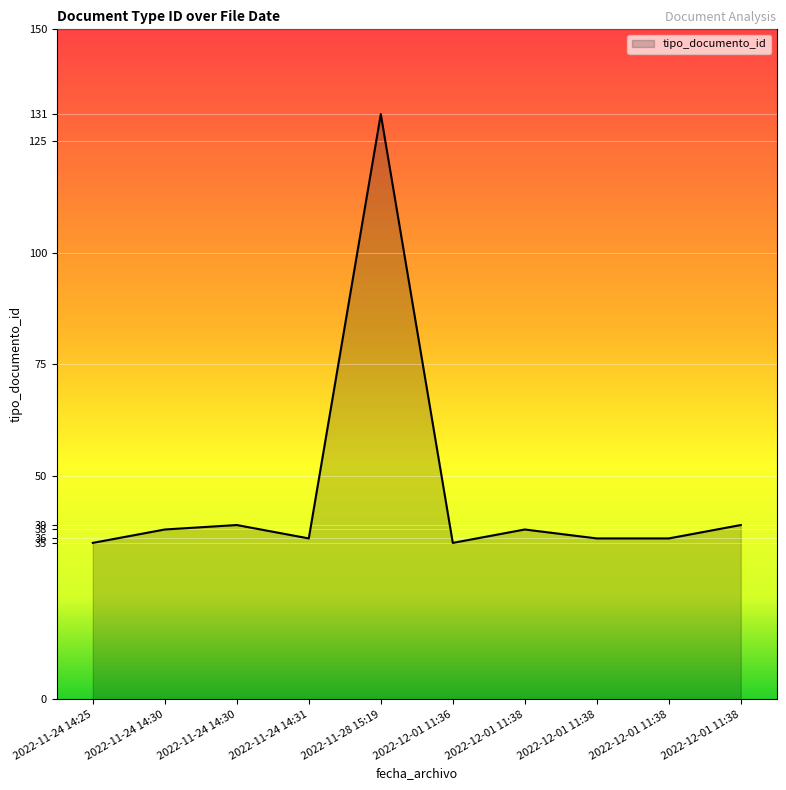

How many lines are shown in the chart?

1